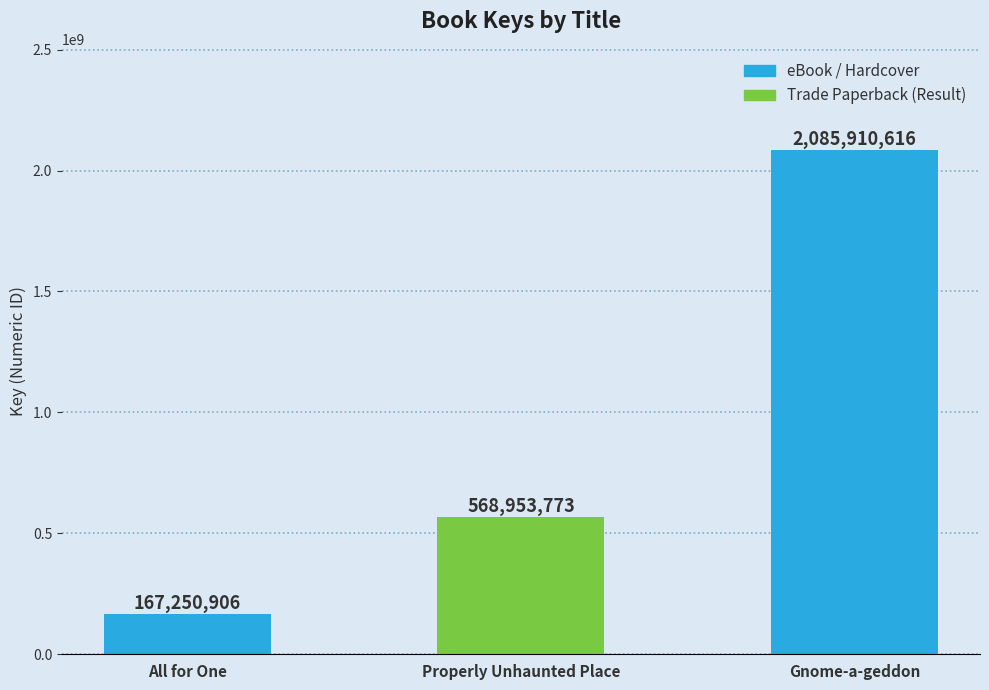

Count the number of data series in this chart.

1